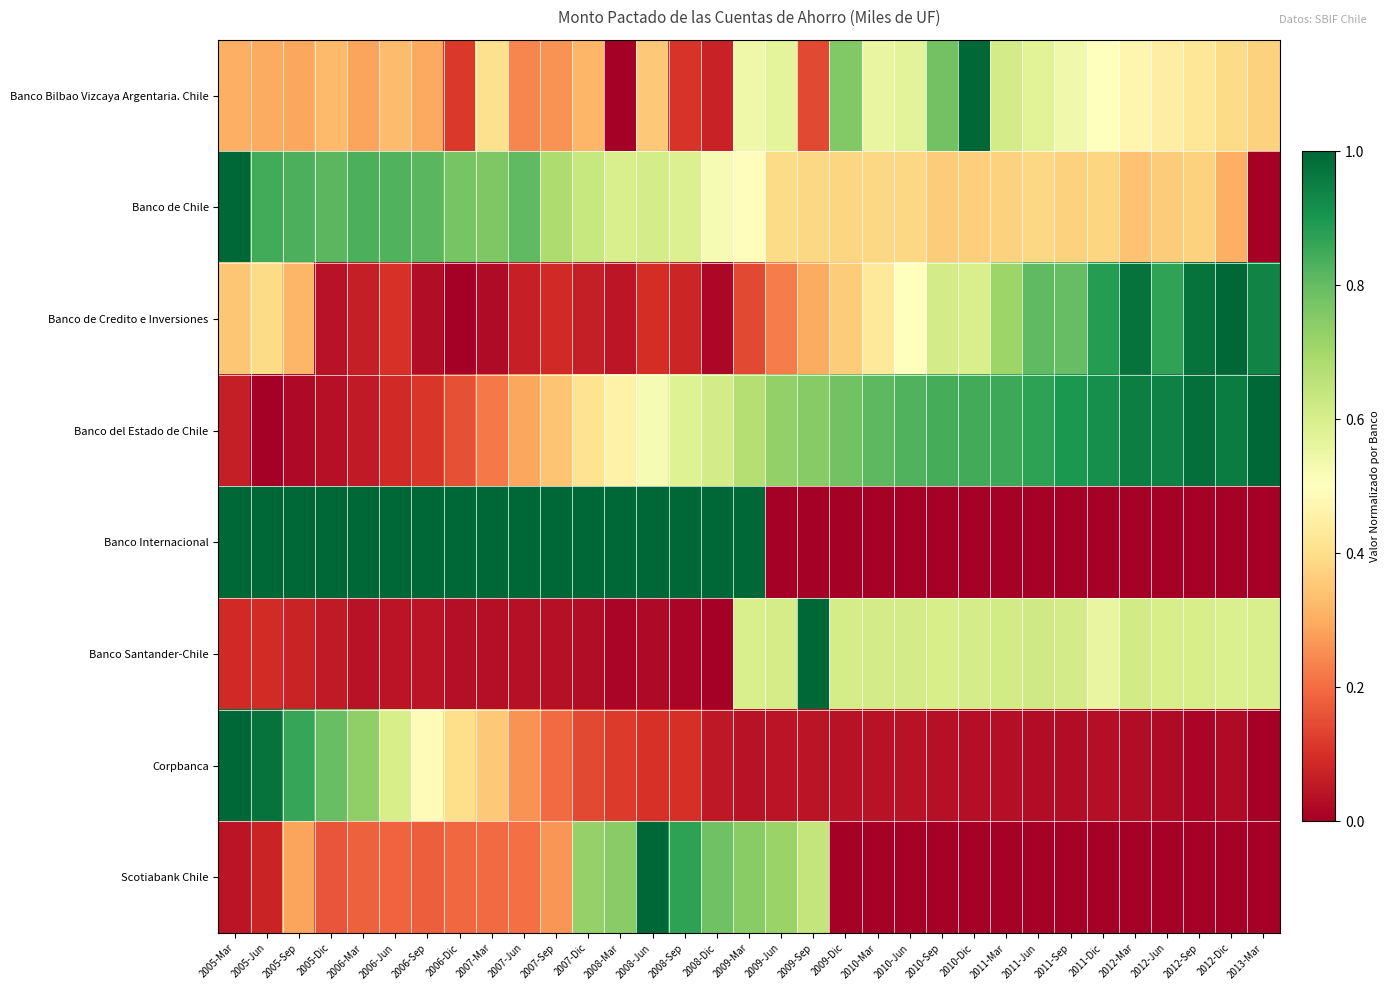

Reading right to left, list all the values displayed in this chart.

Banco Bilbao Vizcaya Argentaria. Chile: 2013-Mar=0.4	2012-Dic=0.4	2012-Sep=0.4	2012-Jun=0.4	2012-Mar=0.5	2011-Dic=0.5	2011-Sep=0.5	2011-Jun=0.6	2011-Mar=0.6	2010-Dic=1.0	2010-Sep=0.8	2010-Jun=0.6	2010-Mar=0.6	2009-Dic=0.8	2009-Sep=0.1	2009-Jun=0.6	2009-Mar=0.5	2008-Dic=0.1	2008-Sep=0.1	2008-Jun=0.4	2008-Mar=0.0	2007-Dic=0.3	2007-Sep=0.3	2007-Jun=0.2	2007-Mar=0.4	2006-Dic=0.1	2006-Sep=0.3	2006-Jun=0.3	2006-Mar=0.3	2005-Dic=0.3	2005-Sep=0.3	2005-Jun=0.3	2005-Mar=0.3
Banco de Chile: 2013-Mar=0.0	2012-Dic=0.3	2012-Sep=0.4	2012-Jun=0.4	2012-Mar=0.3	2011-Dic=0.4	2011-Sep=0.4	2011-Jun=0.4	2011-Mar=0.4	2010-Dic=0.4	2010-Sep=0.4	2010-Jun=0.4	2010-Mar=0.4	2009-Dic=0.4	2009-Sep=0.4	2009-Jun=0.4	2009-Mar=0.5	2008-Dic=0.5	2008-Sep=0.6	2008-Jun=0.6	2008-Mar=0.6	2007-Dic=0.6	2007-Sep=0.7	2007-Jun=0.8	2007-Mar=0.8	2006-Dic=0.8	2006-Sep=0.8	2006-Jun=0.8	2006-Mar=0.8	2005-Dic=0.8	2005-Sep=0.8	2005-Jun=0.8	2005-Mar=1.0
Banco de Credito e Inversiones: 2013-Mar=0.9	2012-Dic=1.0	2012-Sep=1.0	2012-Jun=0.9	2012-Mar=1.0	2011-Dic=0.9	2011-Sep=0.8	2011-Jun=0.8	2011-Mar=0.7	2010-Dic=0.6	2010-Sep=0.6	2010-Jun=0.5	2010-Mar=0.4	2009-Dic=0.4	2009-Sep=0.3	2009-Jun=0.2	2009-Mar=0.1	2008-Dic=0.0	2008-Sep=0.1	2008-Jun=0.1	2008-Mar=0.0	2007-Dic=0.1	2007-Sep=0.1	2007-Jun=0.1	2007-Mar=0.0	2006-Dic=0.0	2006-Sep=0.0	2006-Jun=0.1	2006-Mar=0.1	2005-Dic=0.0	2005-Sep=0.3	2005-Jun=0.4	2005-Mar=0.3
Banco del Estado de Chile: 2013-Mar=1.0	2012-Dic=1.0	2012-Sep=1.0	2012-Jun=0.9	2012-Mar=1.0	2011-Dic=0.9	2011-Sep=0.9	2011-Jun=0.9	2011-Mar=0.9	2010-Dic=0.8	2010-Sep=0.8	2010-Jun=0.8	2010-Mar=0.8	2009-Dic=0.8	2009-Sep=0.7	2009-Jun=0.7	2009-Mar=0.7	2008-Dic=0.6	2008-Sep=0.6	2008-Jun=0.5	2008-Mar=0.5	2007-Dic=0.4	2007-Sep=0.3	2007-Jun=0.3	2007-Mar=0.2	2006-Dic=0.2	2006-Sep=0.1	2006-Jun=0.1	2006-Mar=0.1	2005-Dic=0.0	2005-Sep=0.0	2005-Jun=0.0	2005-Mar=0.1
Banco Internacional: 2013-Mar=0.0	2012-Dic=0.0	2012-Sep=0.0	2012-Jun=0.0	2012-Mar=0.0	2011-Dic=0.0	2011-Sep=0.0	2011-Jun=0.0	2011-Mar=0.0	2010-Dic=0.0	2010-Sep=0.0	2010-Jun=0.0	2010-Mar=0.0	2009-Dic=0.0	2009-Sep=0.0	2009-Jun=0.0	2009-Mar=1.0	2008-Dic=1.0	2008-Sep=1.0	2008-Jun=1.0	2008-Mar=1.0	2007-Dic=1.0	2007-Sep=1.0	2007-Jun=1.0	2007-Mar=1.0	2006-Dic=1.0	2006-Sep=1.0	2006-Jun=1.0	2006-Mar=1.0	2005-Dic=1.0	2005-Sep=1.0	2005-Jun=1.0	2005-Mar=1.0
Banco Santander-Chile: 2013-Mar=0.6	2012-Dic=0.6	2012-Sep=0.6	2012-Jun=0.6	2012-Mar=0.6	2011-Dic=0.6	2011-Sep=0.6	2011-Jun=0.6	2011-Mar=0.6	2010-Dic=0.6	2010-Sep=0.6	2010-Jun=0.6	2010-Mar=0.6	2009-Dic=0.6	2009-Sep=1.0	2009-Jun=0.6	2009-Mar=0.6	2008-Dic=0.0	2008-Sep=0.0	2008-Jun=0.0	2008-Mar=0.0	2007-Dic=0.0	2007-Sep=0.0	2007-Jun=0.0	2007-Mar=0.0	2006-Dic=0.0	2006-Sep=0.0	2006-Jun=0.0	2006-Mar=0.0	2005-Dic=0.1	2005-Sep=0.1	2005-Jun=0.1	2005-Mar=0.1
Corpbanca: 2013-Mar=0.0	2012-Dic=0.0	2012-Sep=0.0	2012-Jun=0.0	2012-Mar=0.0	2011-Dic=0.0	2011-Sep=0.0	2011-Jun=0.0	2011-Mar=0.0	2010-Dic=0.0	2010-Sep=0.0	2010-Jun=0.0	2010-Mar=0.0	2009-Dic=0.0	2009-Sep=0.0	2009-Jun=0.0	2009-Mar=0.0	2008-Dic=0.1	2008-Sep=0.1	2008-Jun=0.1	2008-Mar=0.1	2007-Dic=0.1	2007-Sep=0.2	2007-Jun=0.3	2007-Mar=0.4	2006-Dic=0.4	2006-Sep=0.5	2006-Jun=0.6	2006-Mar=0.7	2005-Dic=0.8	2005-Sep=0.9	2005-Jun=1.0	2005-Mar=1.0
Scotiabank Chile: 2013-Mar=0.0	2012-Dic=0.0	2012-Sep=0.0	2012-Jun=0.0	2012-Mar=0.0	2011-Dic=0.0	2011-Sep=0.0	2011-Jun=0.0	2011-Mar=0.0	2010-Dic=0.0	2010-Sep=0.0	2010-Jun=0.0	2010-Mar=0.0	2009-Dic=0.0	2009-Sep=0.6	2009-Jun=0.7	2009-Mar=0.7	2008-Dic=0.8	2008-Sep=0.9	2008-Jun=1.0	2008-Mar=0.7	2007-Dic=0.7	2007-Sep=0.3	2007-Jun=0.2	2007-Mar=0.2	2006-Dic=0.2	2006-Sep=0.2	2006-Jun=0.2	2006-Mar=0.2	2005-Dic=0.2	2005-Sep=0.3	2005-Jun=0.1	2005-Mar=0.0